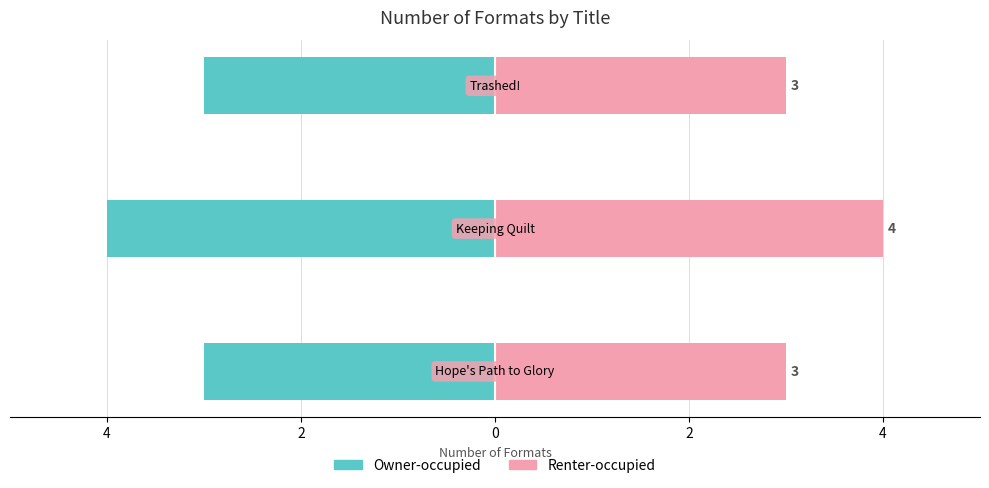

Count the Renter-occupied values in the range 3 to 4.

3